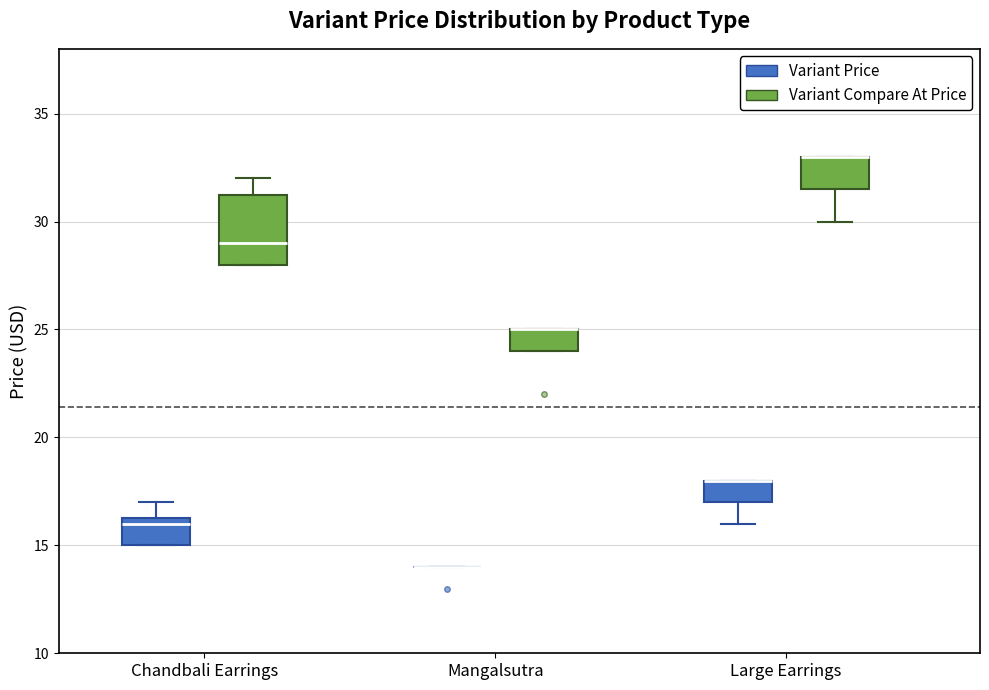

Reading left to right, read every box against the y-axis: the position of its median line, the range the box covers, and the ends of its whiskers. The values are not printed on the chart, so give them approximately, as read against the axis.

Chandbali Earrings (Variant Price): median 16.0, box 15.0 to 16.5, whiskers 15.0 to 17.0
Chandbali Earrings (Variant Compare At Price): median 29.0, box 28.0 to 31.5, whiskers 28.0 to 32.0
Mangalsutra (Variant Price): box collapsed to a line at 14.0, whiskers 14.0 to 14.0
Mangalsutra (Variant Compare At Price): median 25.0 (drawn on the box's upper edge), box 24.0 to 25.0, whiskers 24.0 to 25.0
Large Earrings (Variant Price): median 18.0 (drawn on the box's upper edge), box 17.0 to 18.0, whiskers 16.0 to 18.0
Large Earrings (Variant Compare At Price): median 33.0 (drawn on the box's upper edge), box 31.5 to 33.0, whiskers 30.0 to 33.0